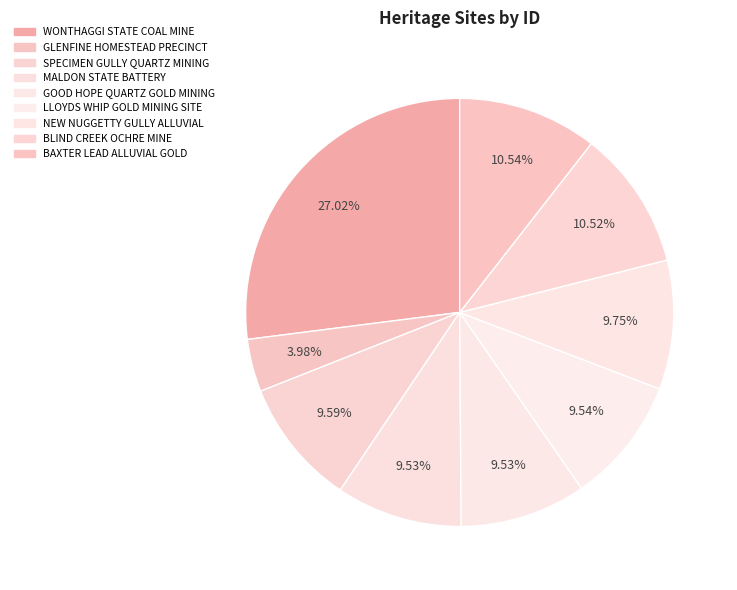

Is there any slice that represents more than half of the pie?

No